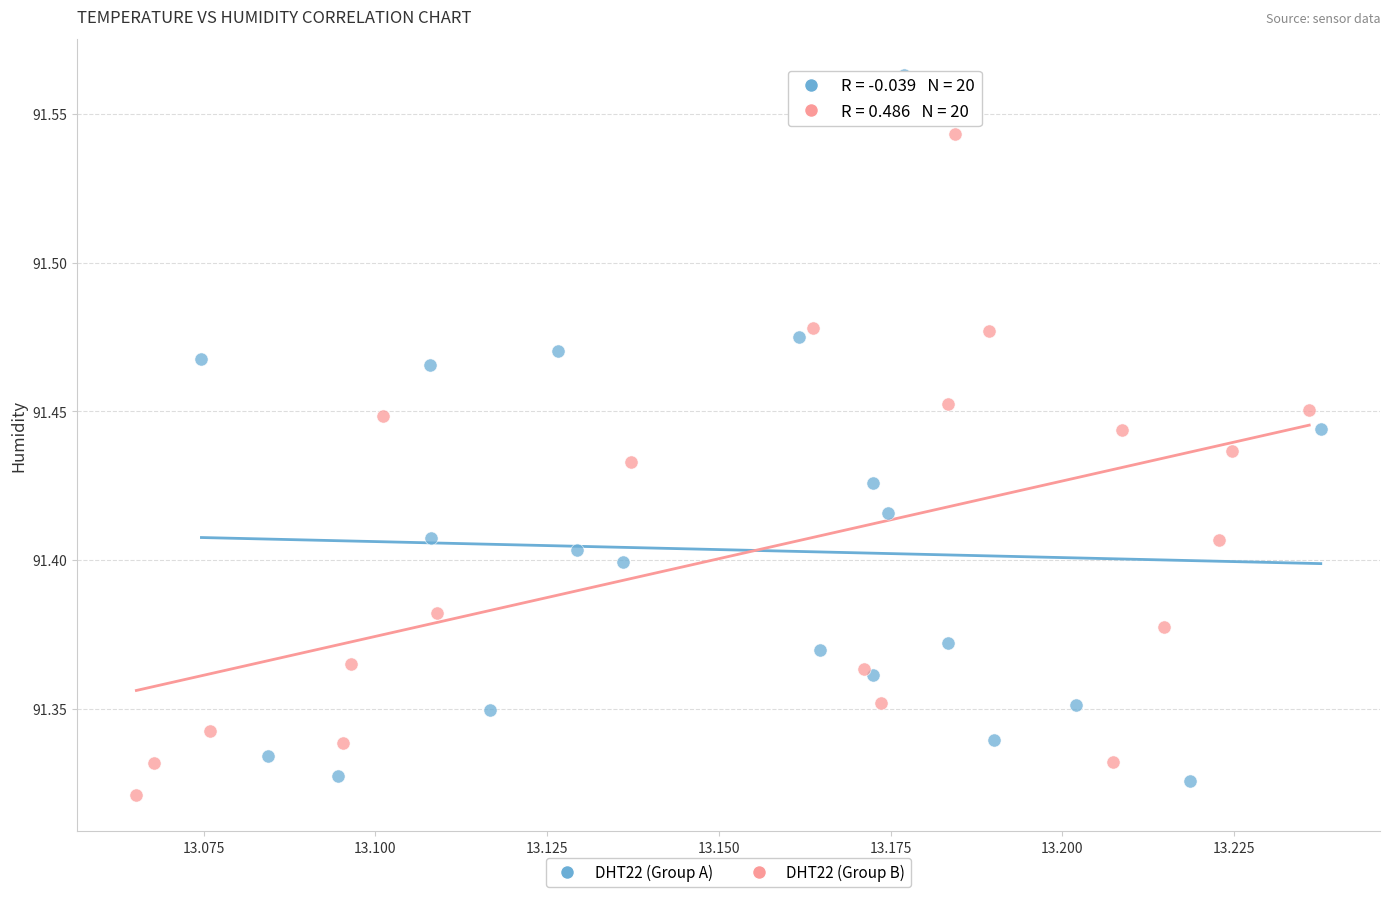

Which series reaches the maximum Y coordinate?

DHT22 (Group A)